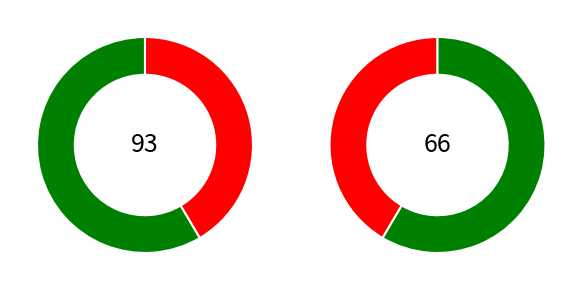

Approximately how many times larger is the value at 3670144 compared to 3670176?

1.4